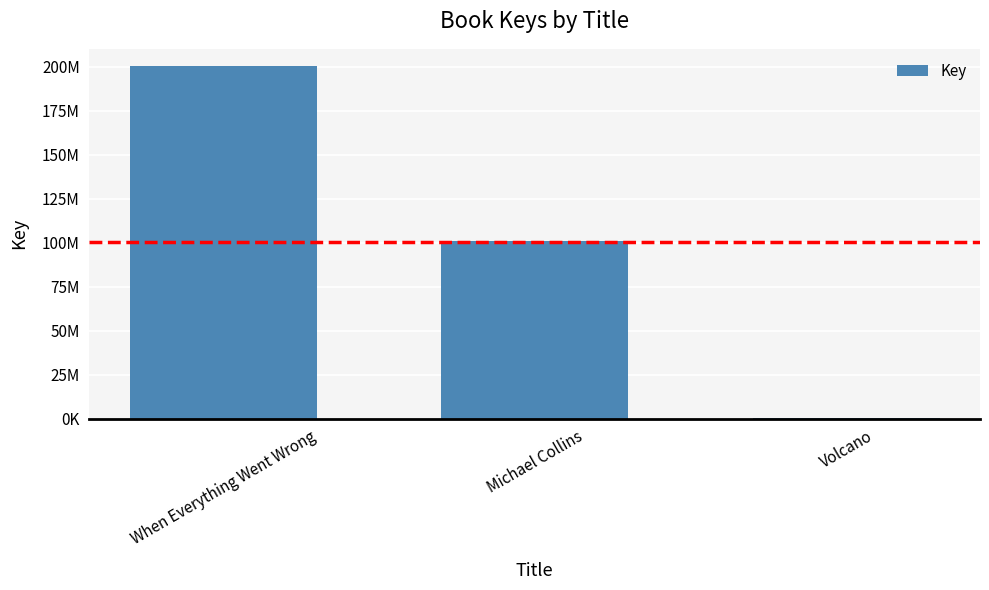

What is the difference between the maximum and second lowest values?

99181059